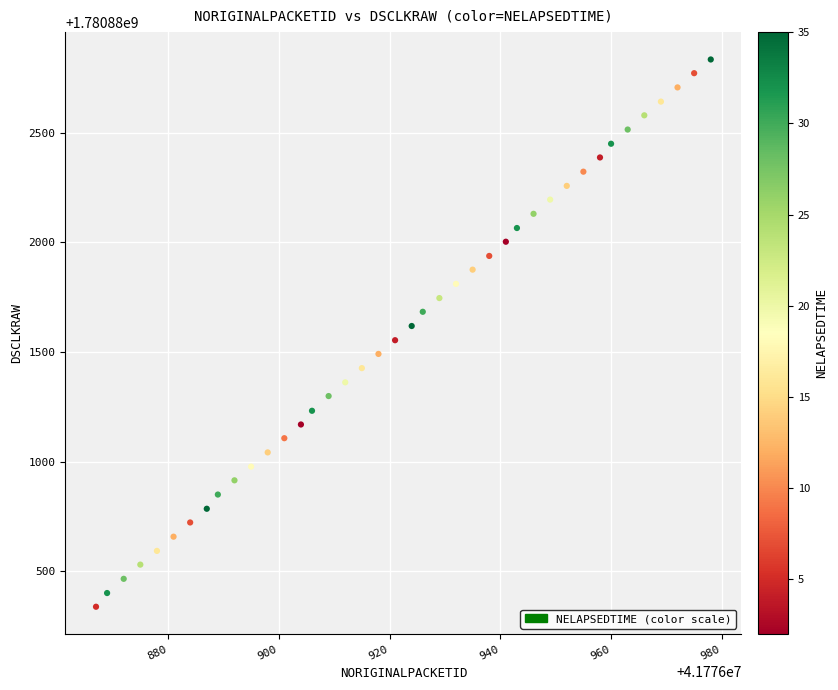

What is the range of X values (max minus min)?

111.0